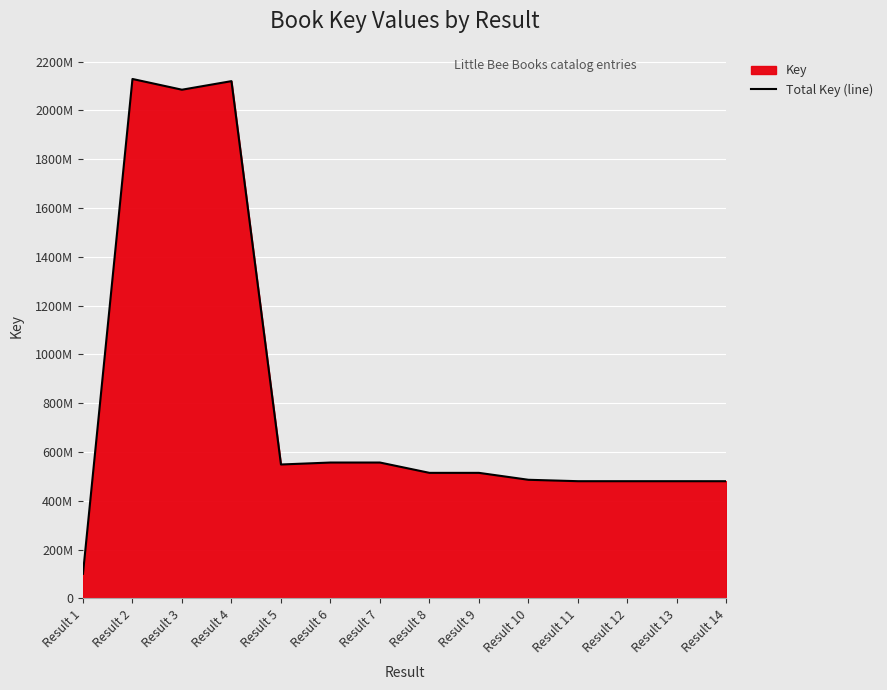

How many points are higher than both their immediate neighbors (excluding endpoints)?

4